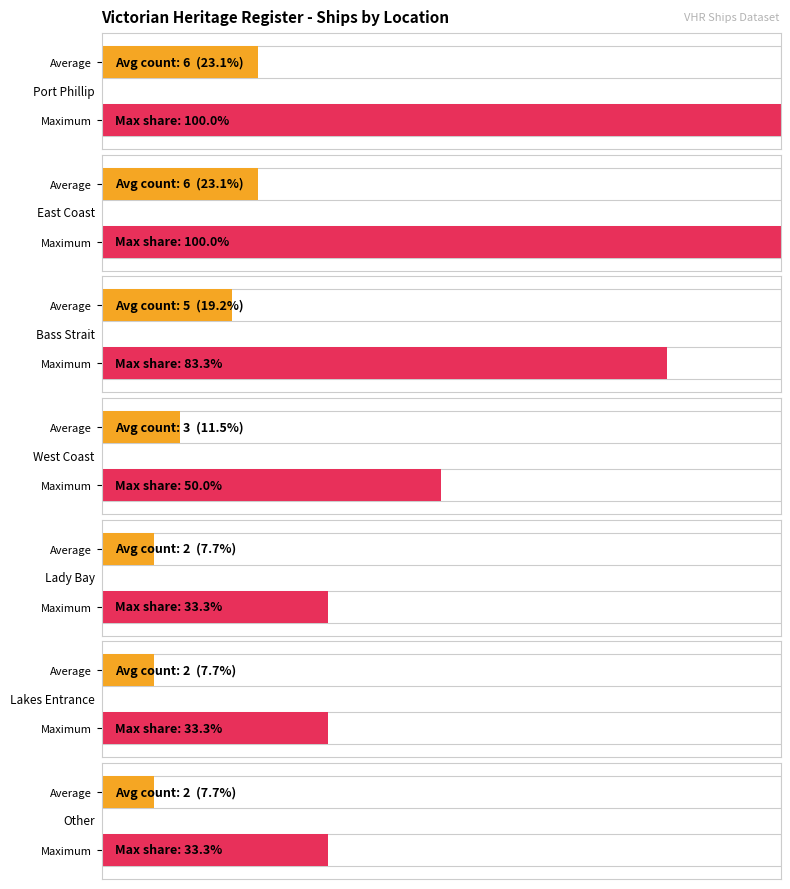

True or false: the data shows 3 at Lakes Entrance.

False